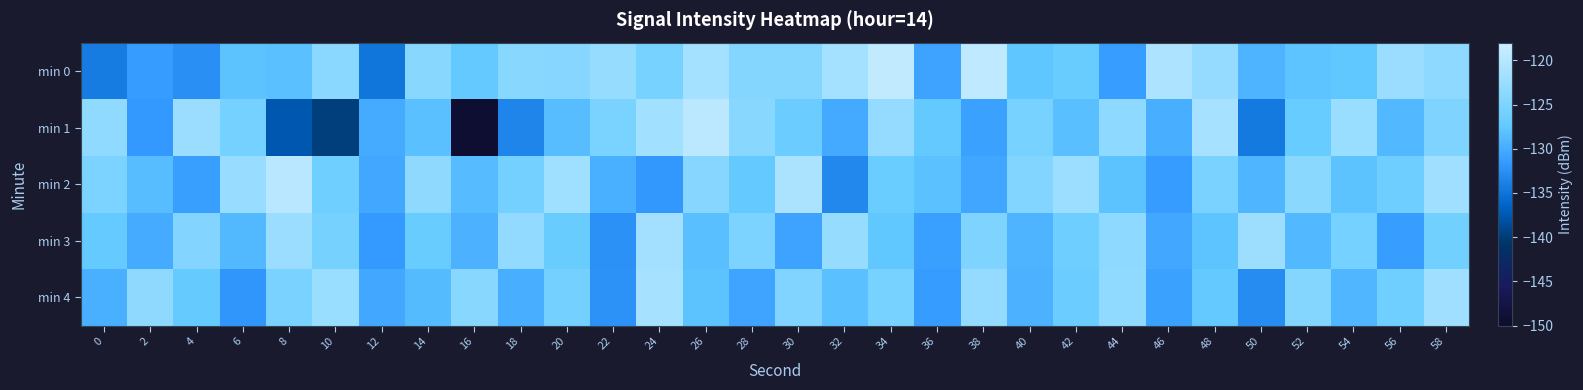

What is the total value across all series at 50?

-648.0